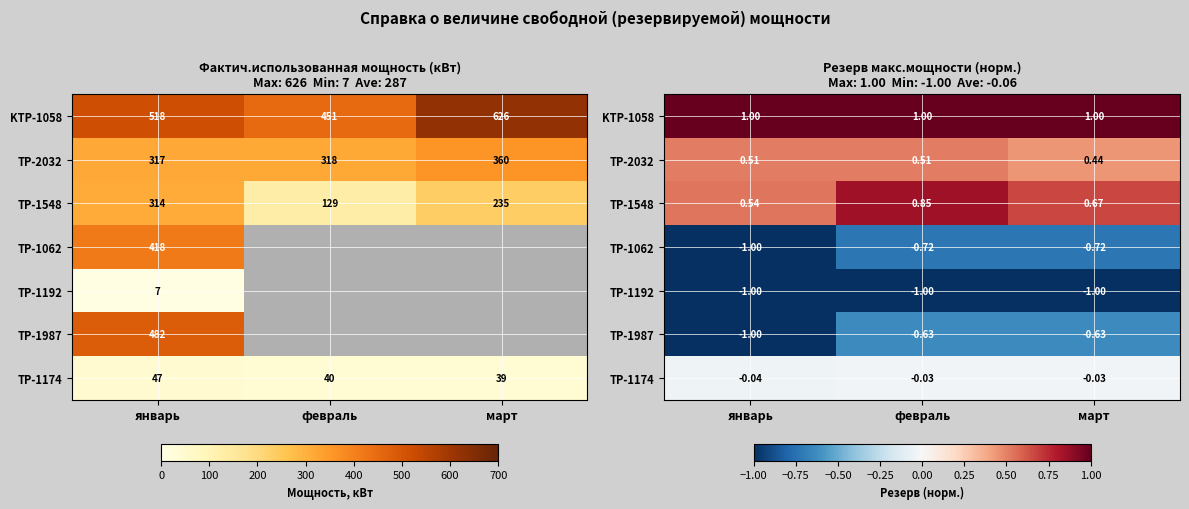

True or false: TP-2032 has a value of 0.5 at январь.

True